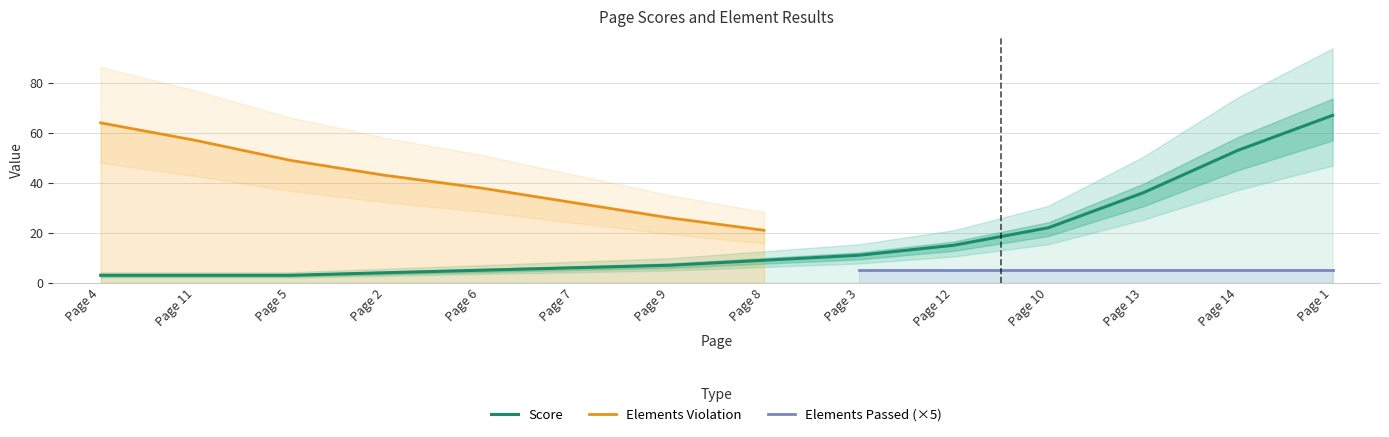

True or false: Score and Elements Passed intersect in this chart.

False